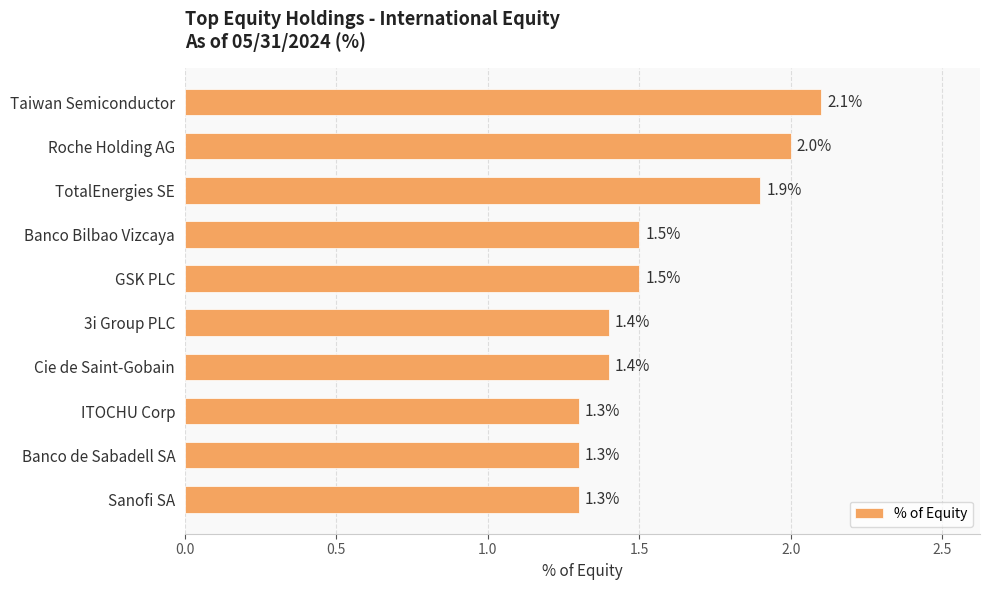

Reading top to bottom, list all the values displayed in this chart.

Taiwan Semiconductor=2.1	Roche Holding AG=2.0	TotalEnergies SE=1.9	Banco Bilbao Vizcaya=1.5	GSK PLC=1.5	3i Group PLC=1.4	Cie de Saint-Gobain=1.4	ITOCHU Corp=1.3	Banco de Sabadell SA=1.3	Sanofi SA=1.3